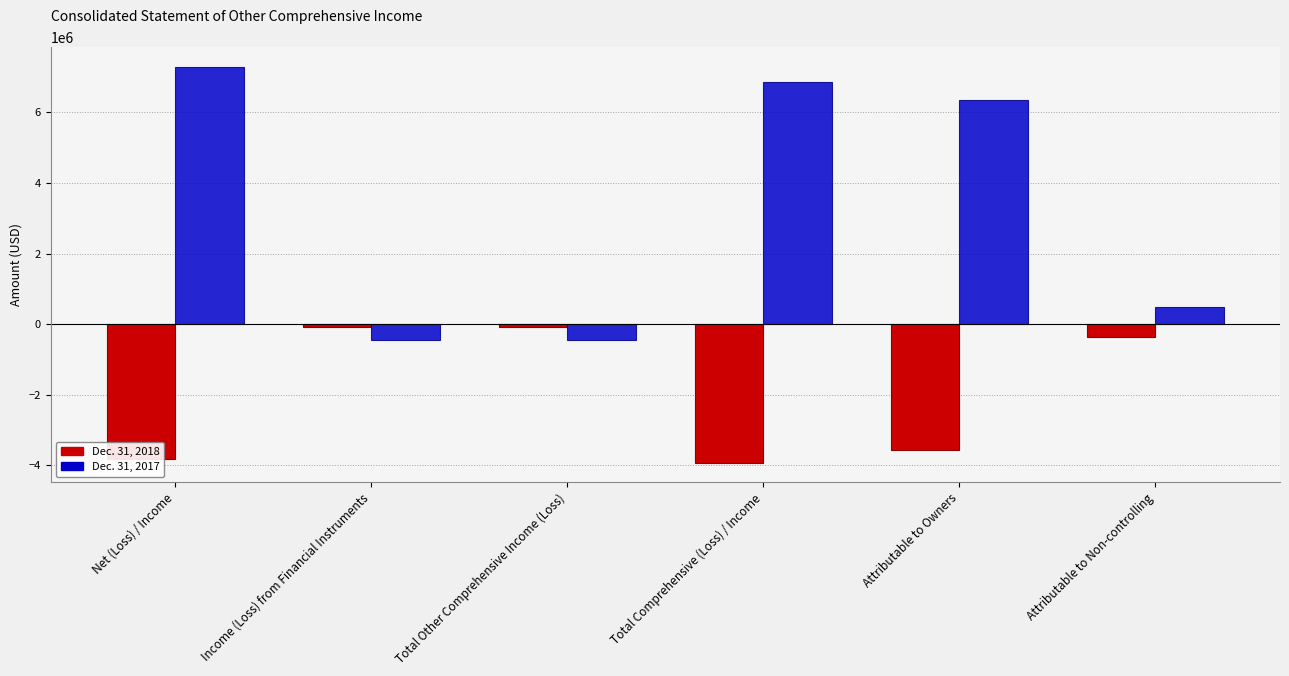

Between Total Other Comprehensive Income (Loss) and Total Comprehensive (Loss) / Income, which series saw the biggest shift?

Dec. 31, 2017